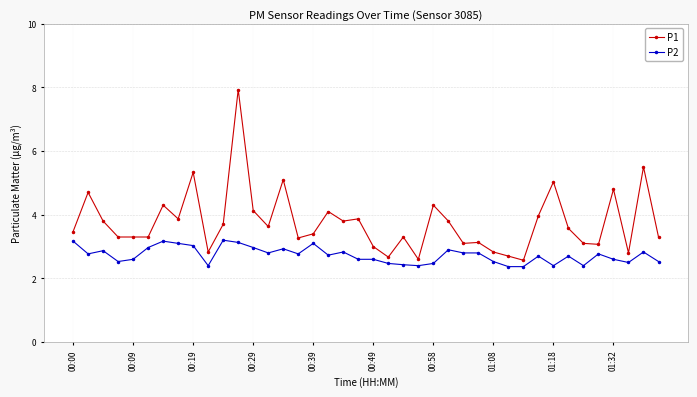

What is the sum of all P2 values?

109.2